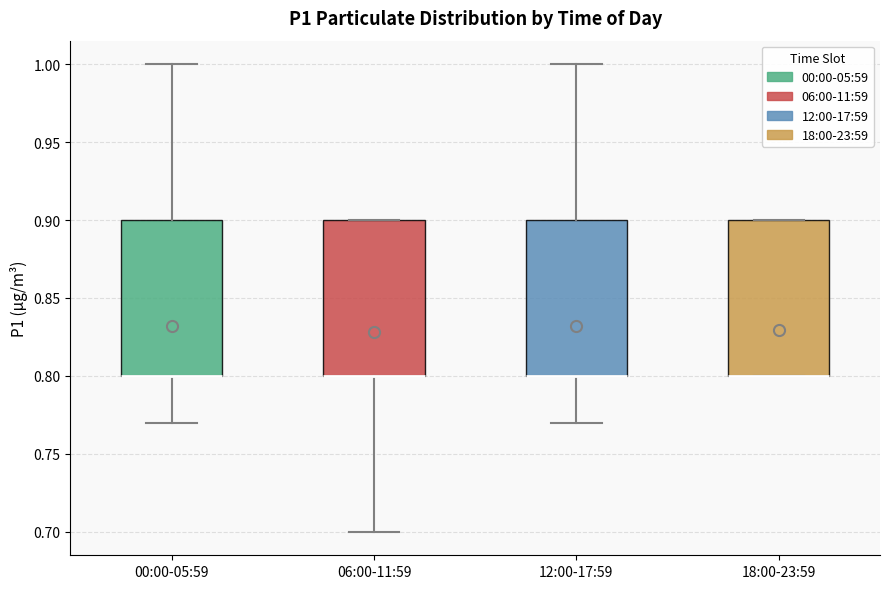

Reading left to right, read every box against the y-axis: the position of its median line, the range the box covers, and the ends of its whiskers. The values are not printed on the chart, so give them approximately, as read against the axis.

00:00-05:59: median 0.80 (drawn on the box's lower edge), box 0.80 to 0.90, whiskers 0.77 to 1.00
06:00-11:59: median 0.80 (drawn on the box's lower edge), box 0.80 to 0.90, whiskers 0.70 to 0.90
12:00-17:59: median 0.80 (drawn on the box's lower edge), box 0.80 to 0.90, whiskers 0.77 to 1.00
18:00-23:59: median 0.80 (drawn on the box's lower edge), box 0.80 to 0.90, whiskers 0.80 to 0.90